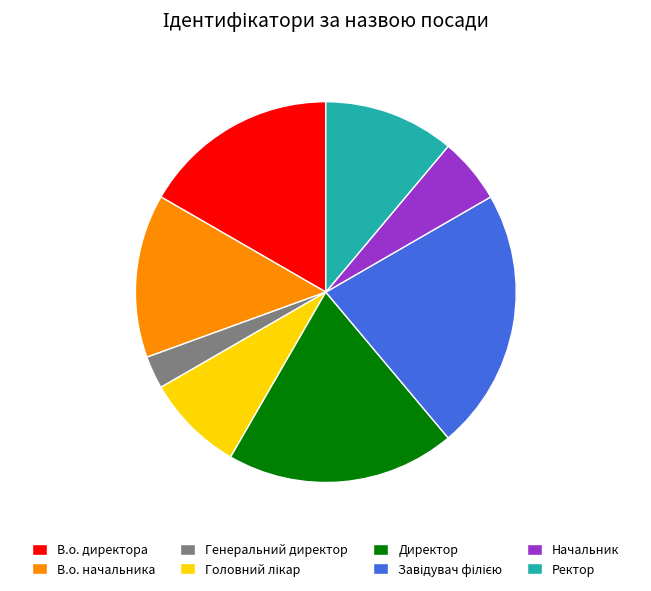

Is В.о. директора the majority of the pie?

No